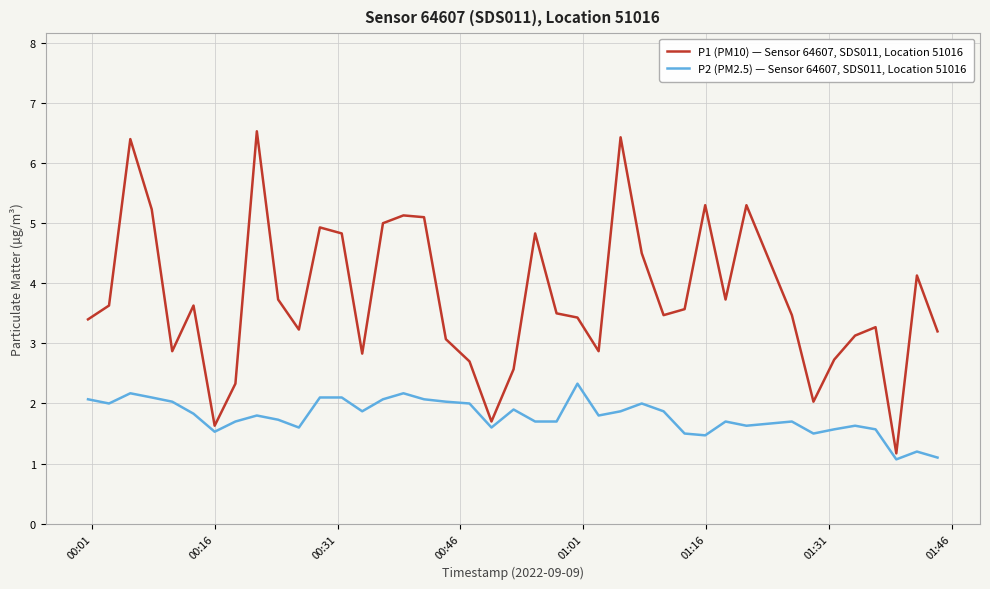

What is the lowest value of the P2 (PM2.5) — Sensor 64607, SDS011, Location 51016 series?

1.1